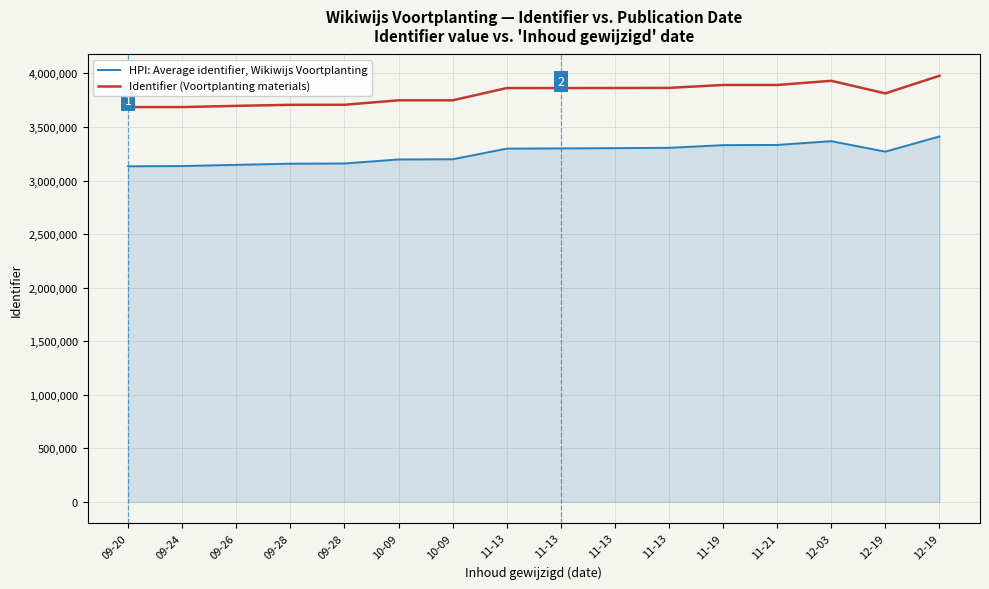

What is the sum of the HPI: Average identifier, Wikiwijs Voortplanting values at 11-13 and 09-24?

6432622.8